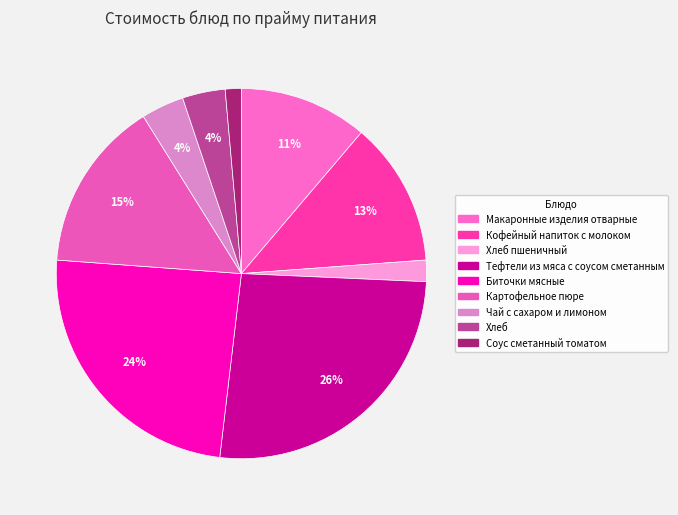

How many segments does this pie chart have?

9